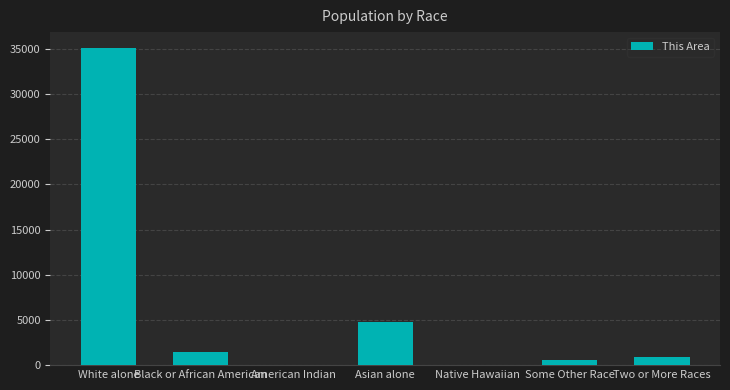

At which category does the chart reach its peak across all series?

White alone